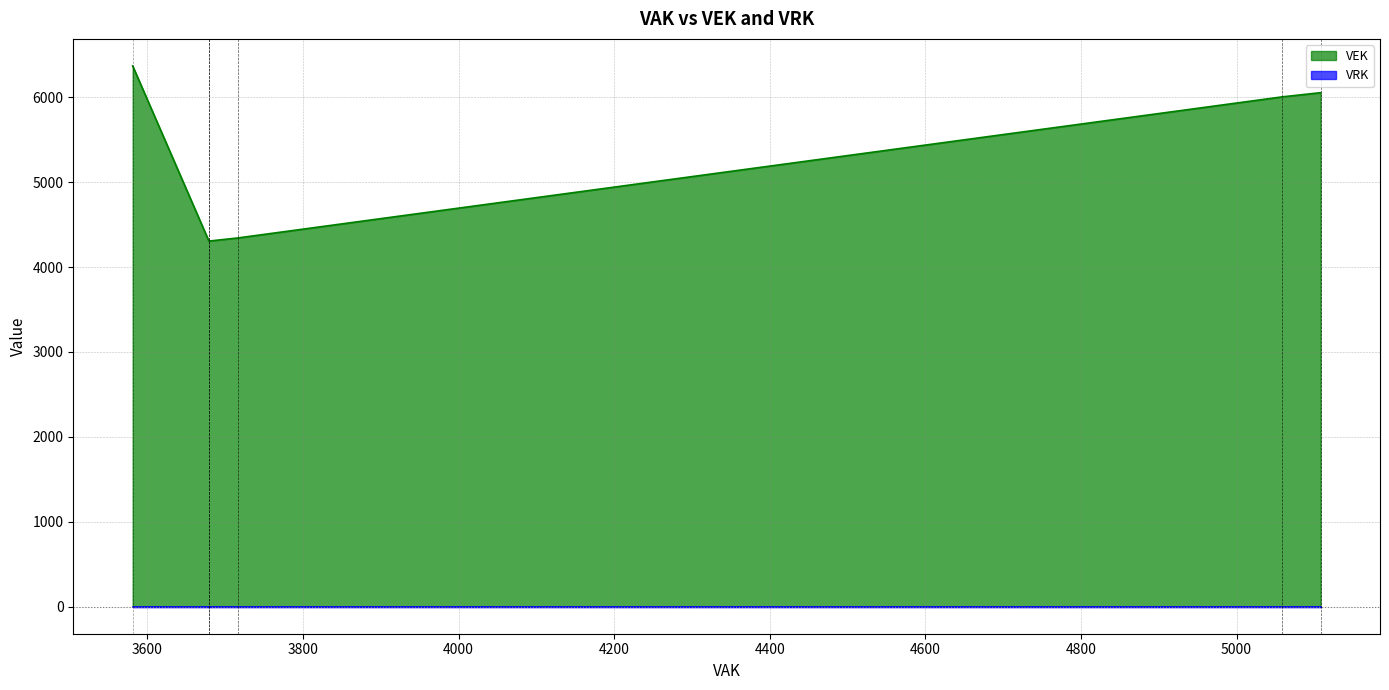

How many lines are shown in the chart?

2